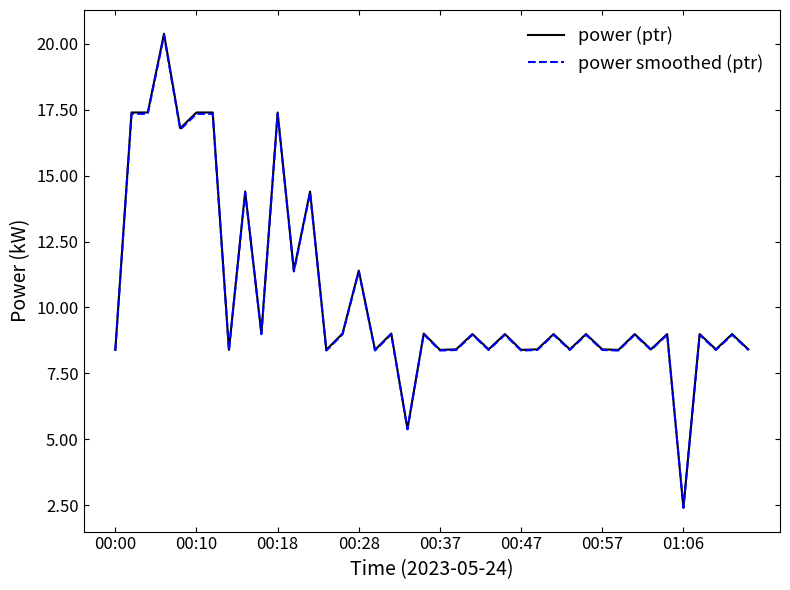

True or false: power (ptr) and power smoothed (ptr) cross at least once.

False